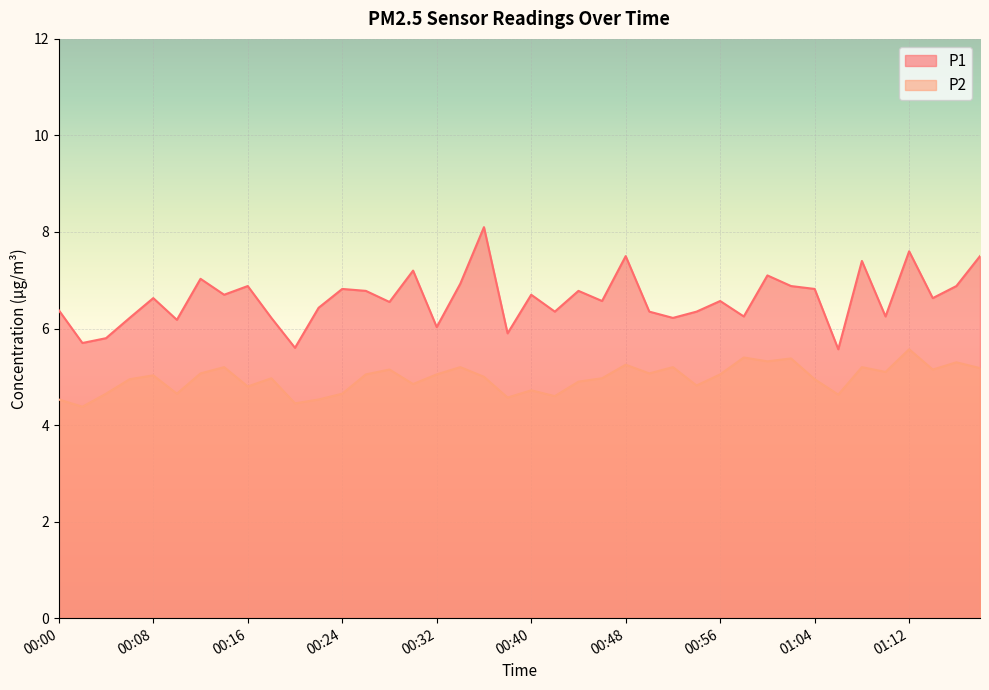

What is the minimum value shown in the chart?

4.4